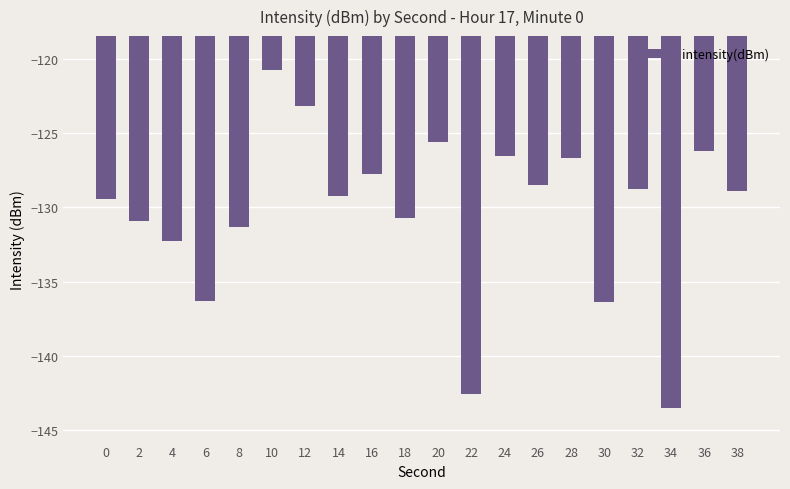

What is the difference between the maximum and minimum values?

22.8